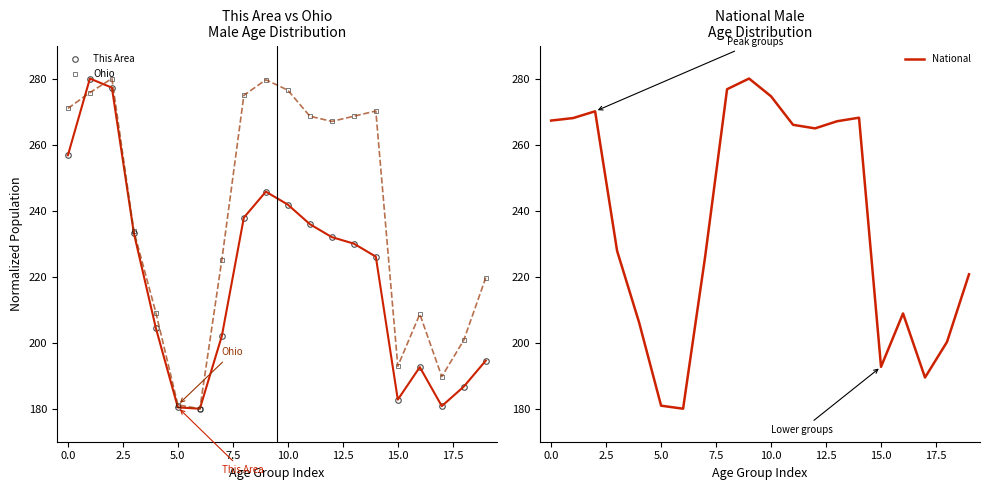

What are all the series names shown in the legend?

This Area, Ohio, National